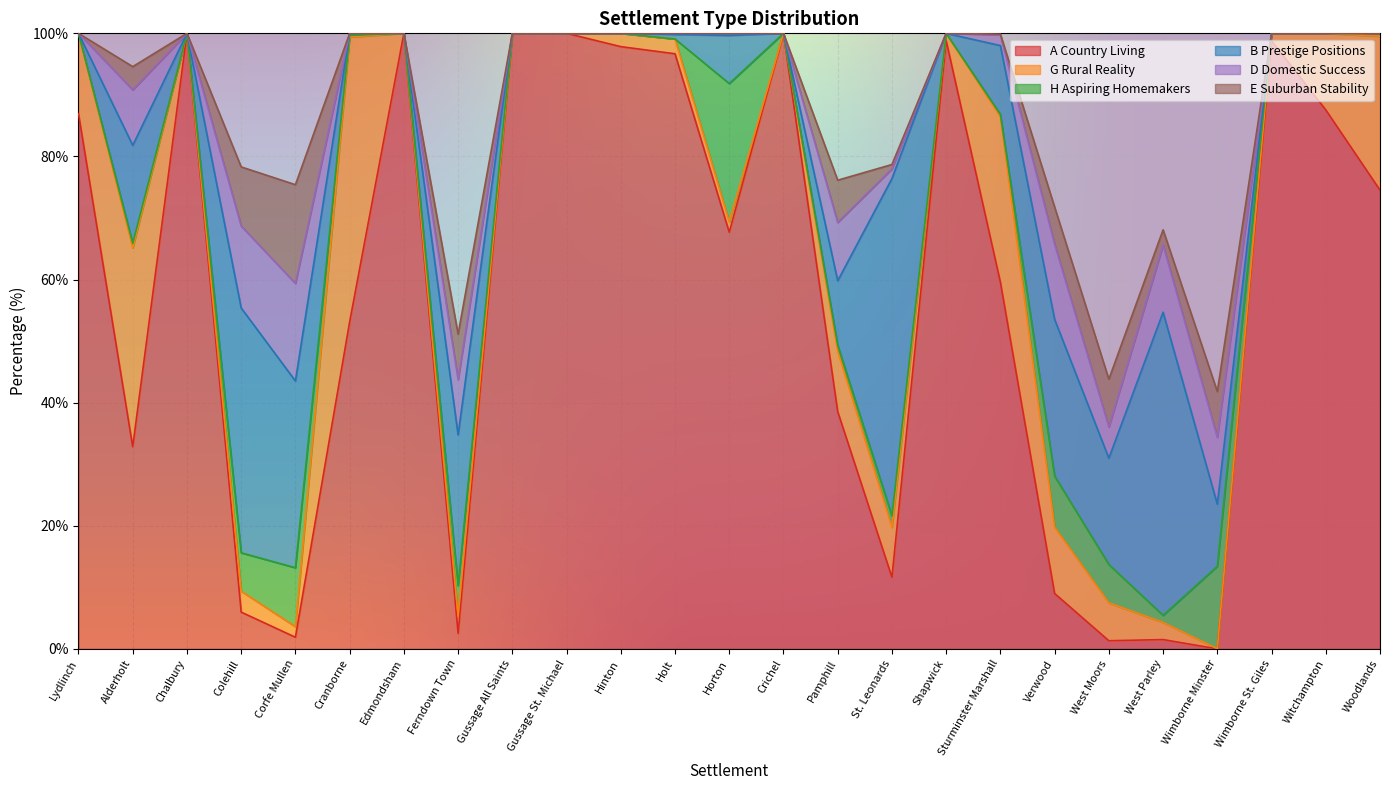

What is the spread (max minus min) of values at Holt?

96.7